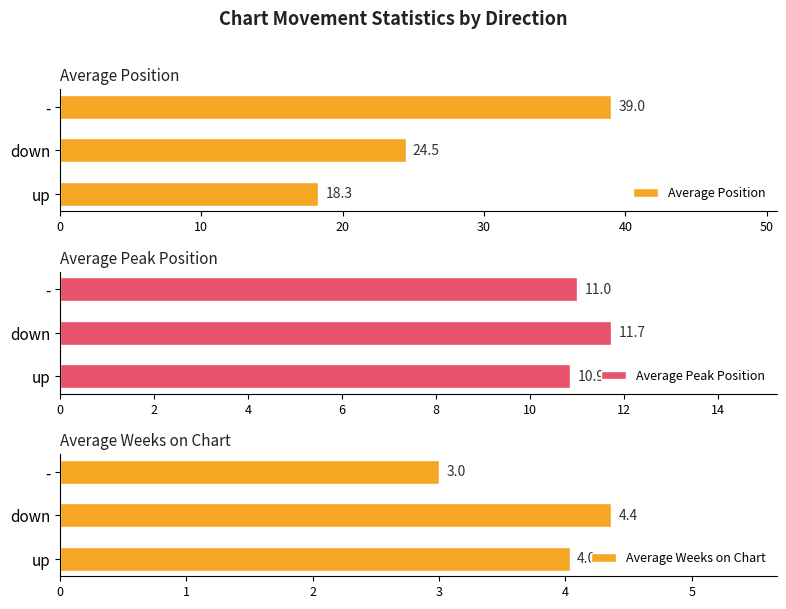

What is the approximate value of Average Position at -?

39.0